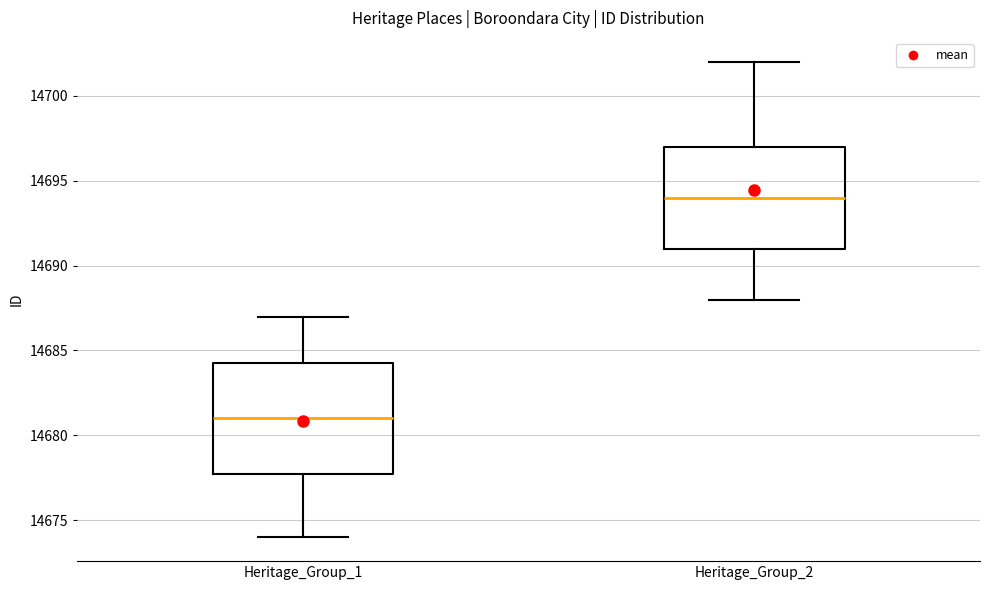

Which box's median line is the lowest?

Heritage_Group_1